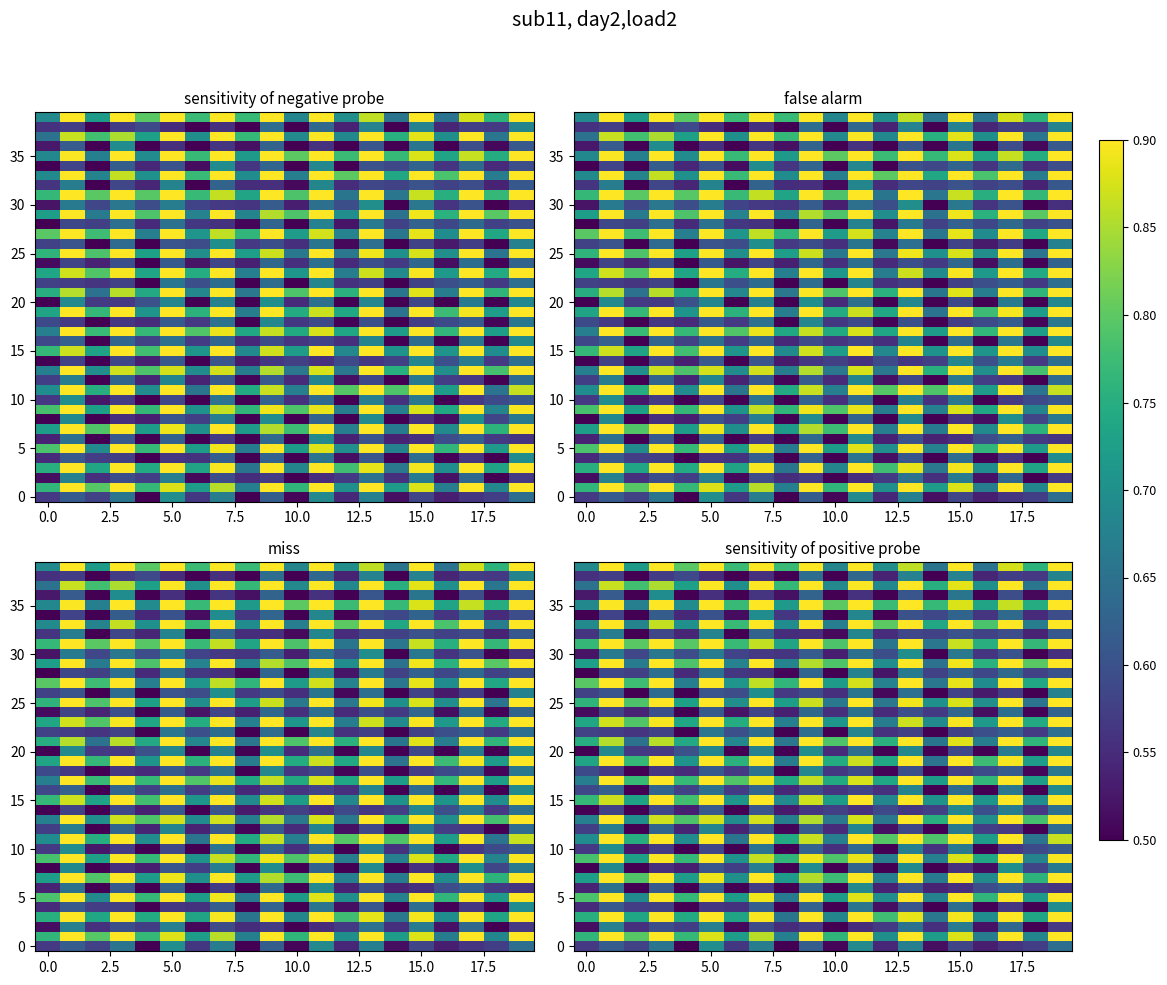

What is the greatest value displayed?

0.9